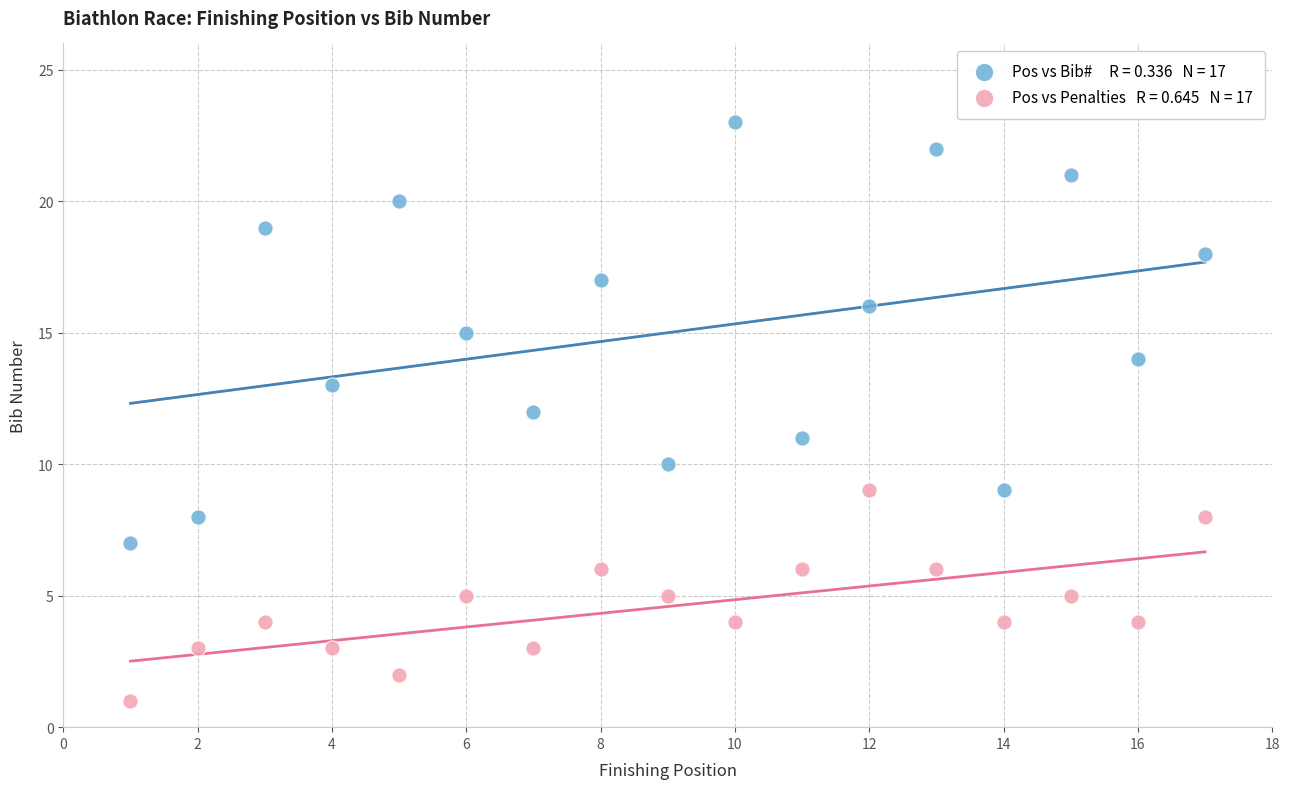

Across all data points, what is the range of X values (max minus min)?

16